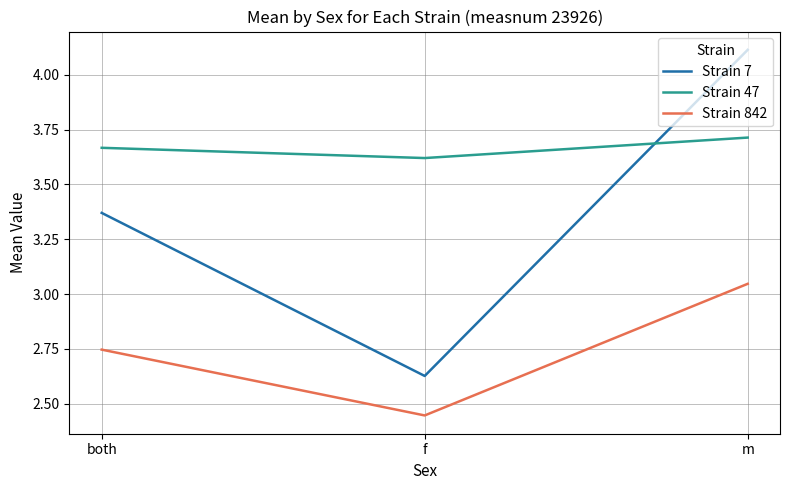

What is the maximum value shown in the chart?

4.1